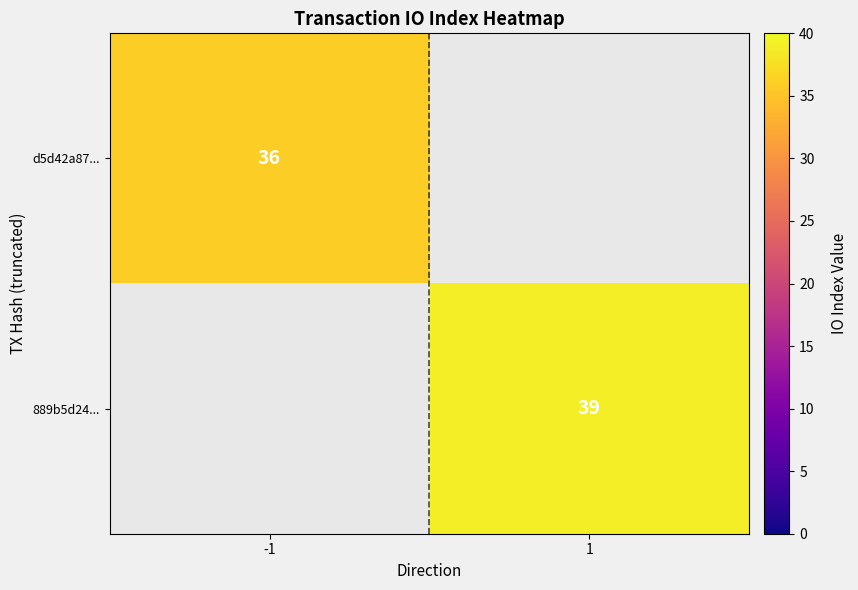

Is it true that 889b5d24... equals 21 at 1?

False